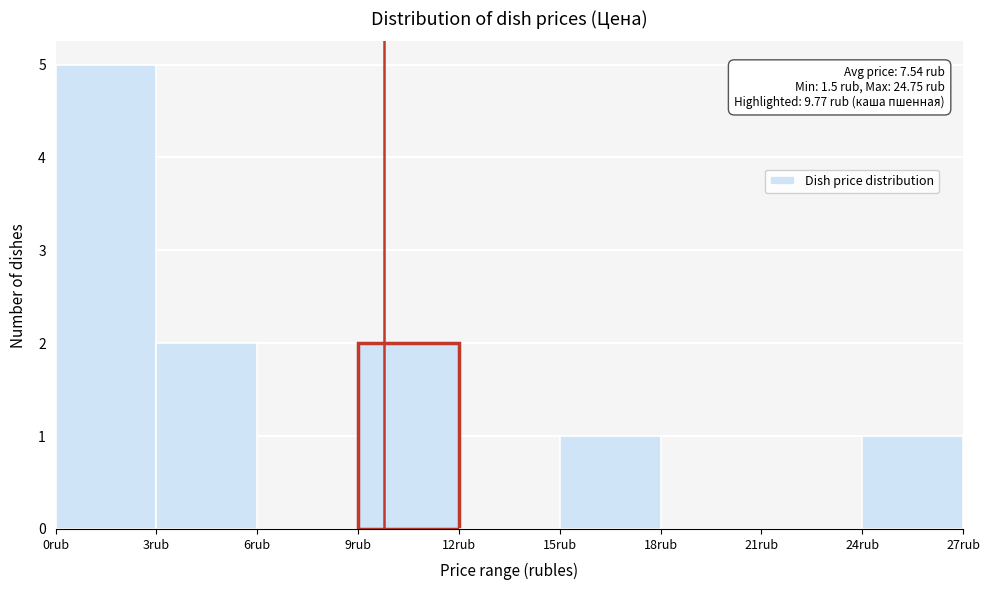

Which range on the x-axis has the tallest bar?

0 to 3